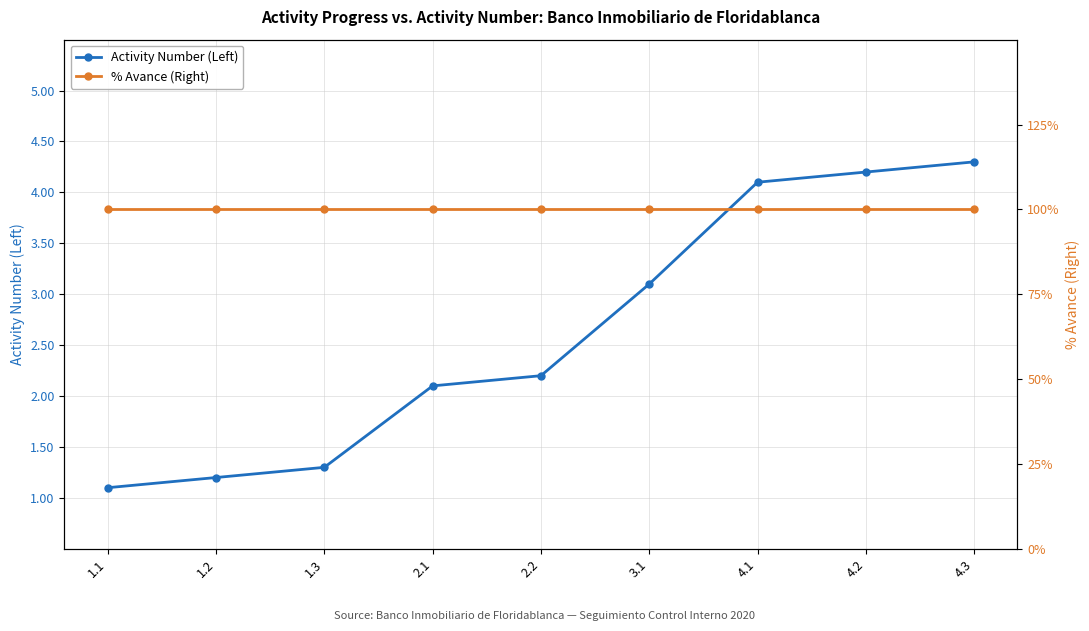

True or false: Activity Number (Left) has a value of 0.6 at 1.2.

False